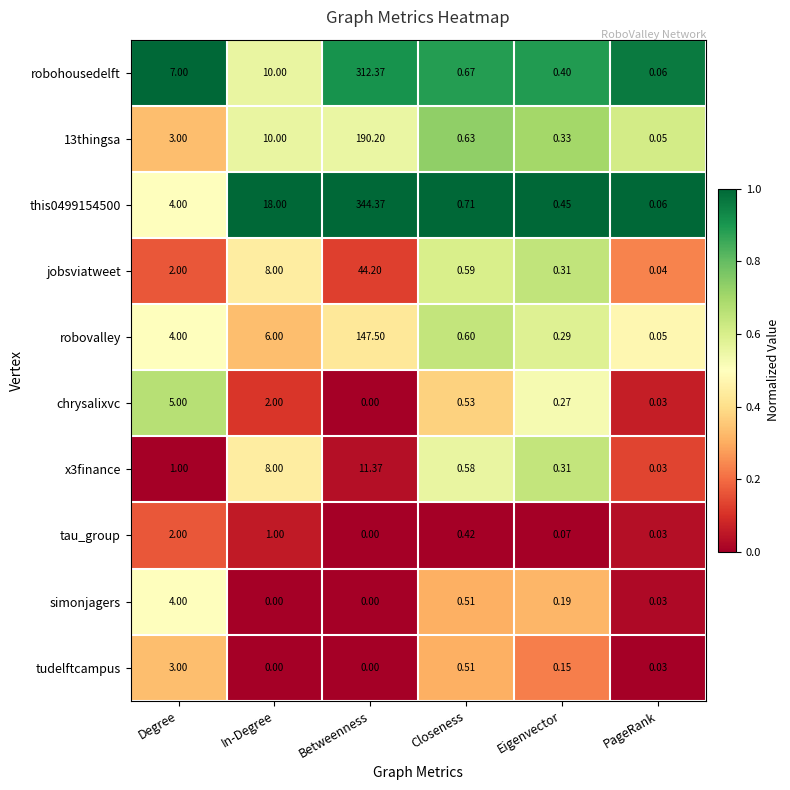

Which label corresponds to the largest value in the chart?

Betweenness